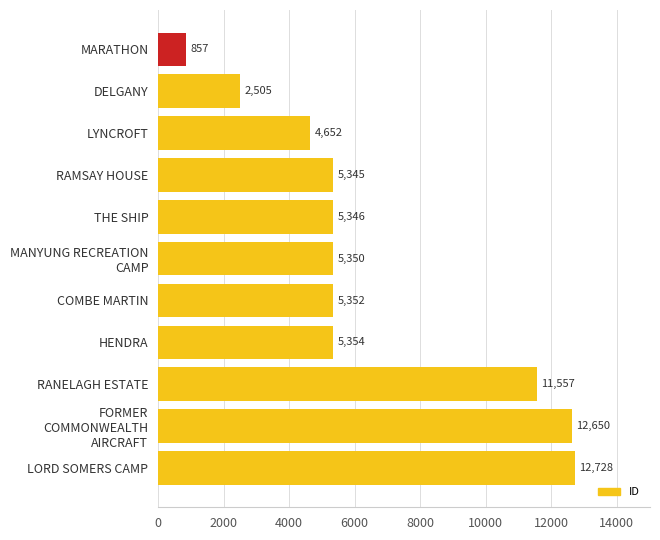

Reading bottom to top, extract all data points from this chart.

12728	12650	11557	5354	5352	5350	5346	5345	4652	2505	857